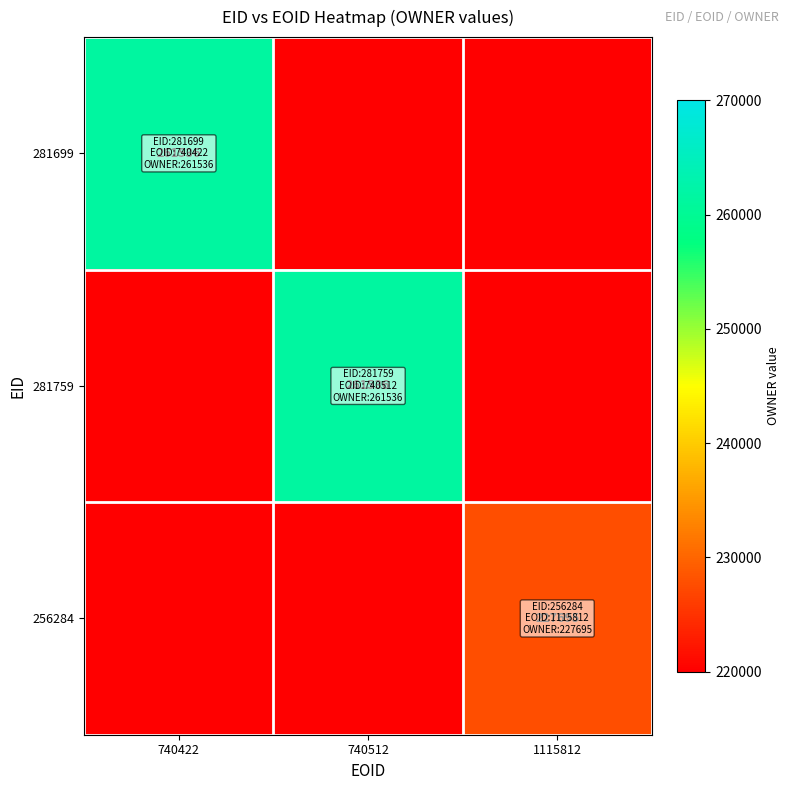

The 281699 series shows 261536 at 740422. True or false?

True